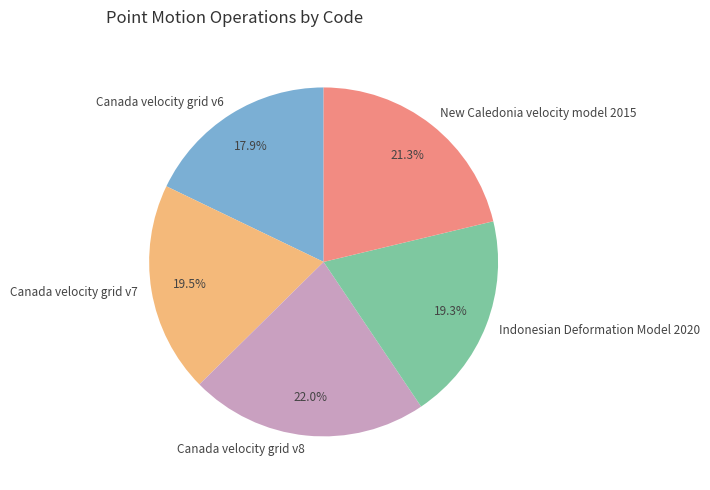

What percentage is the Canada velocity grid v6 slice, to the nearest percent?

18%